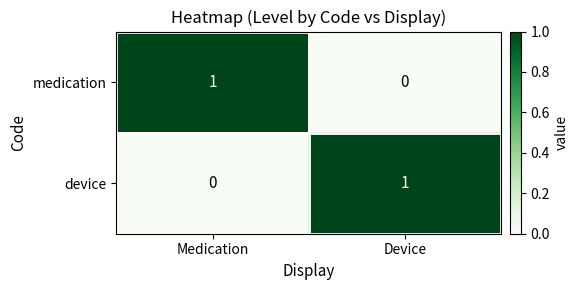

Reading right to left, list all the values displayed in this chart.

medication: Device=0	Medication=1
device: Device=1	Medication=0